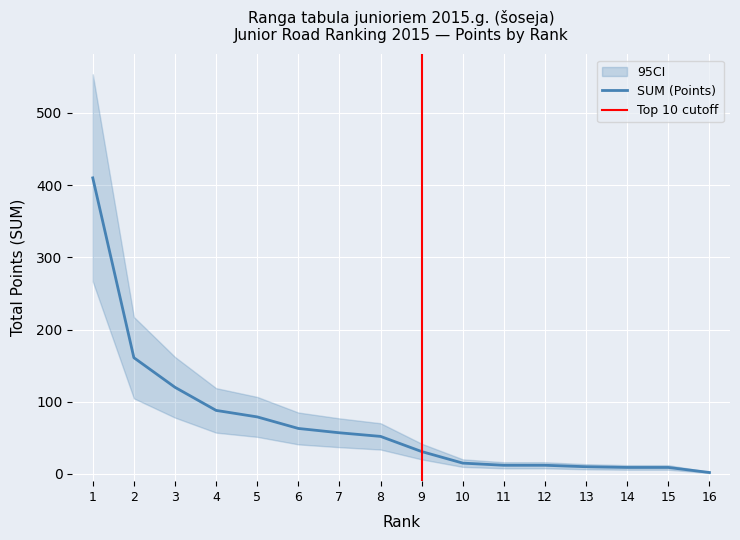

Is it true that SUM (Points) equals 12 at 12?

True